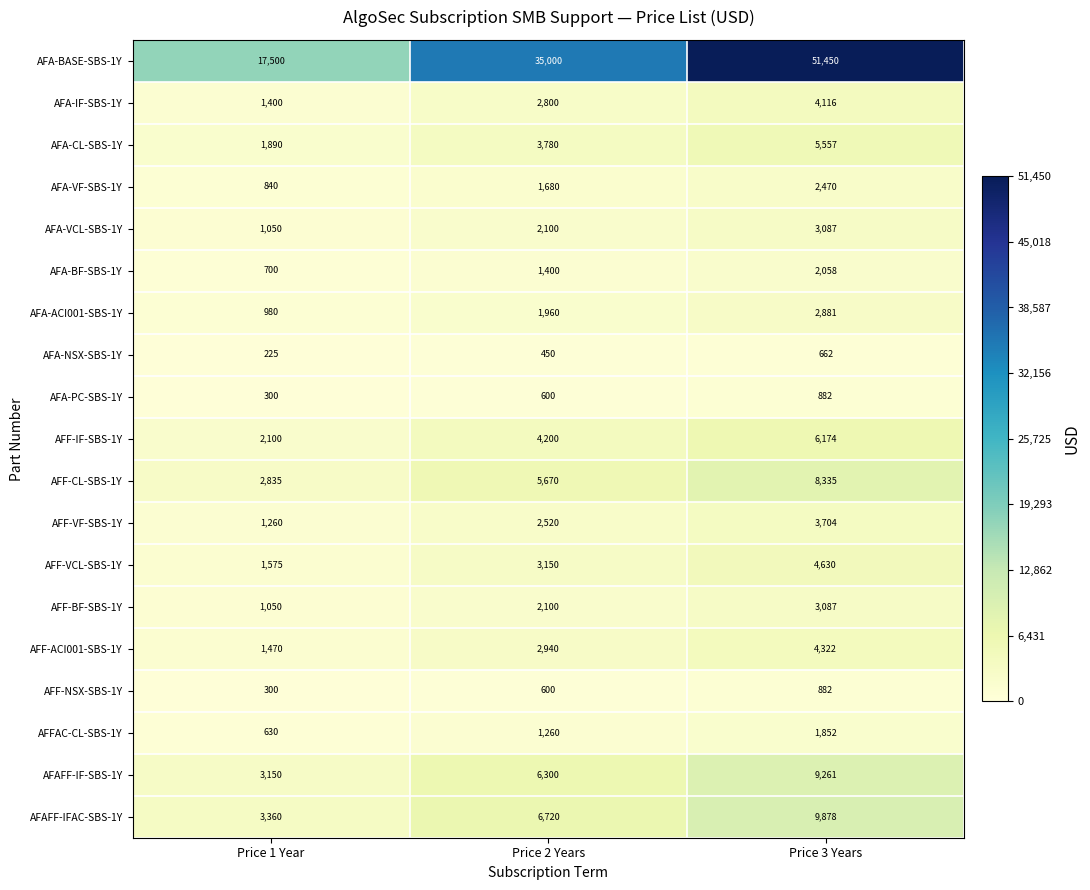

What is the total value across all series at Price 3 Years?

125288